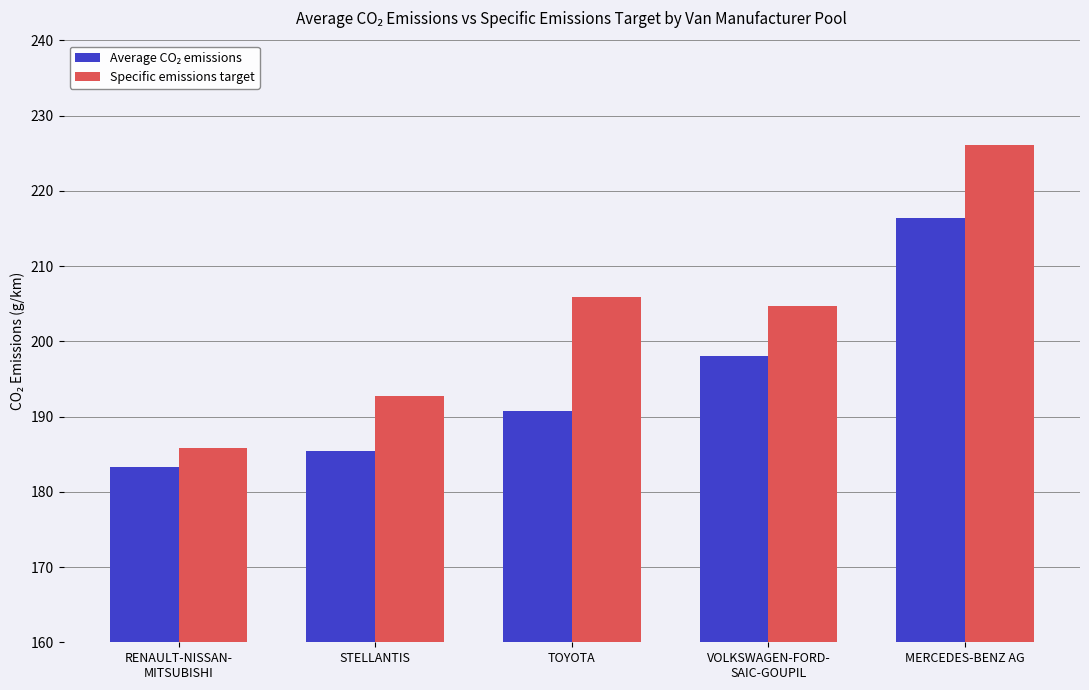

What is the difference between the highest and lowest values at MERCEDES-BENZ AG?

9.7